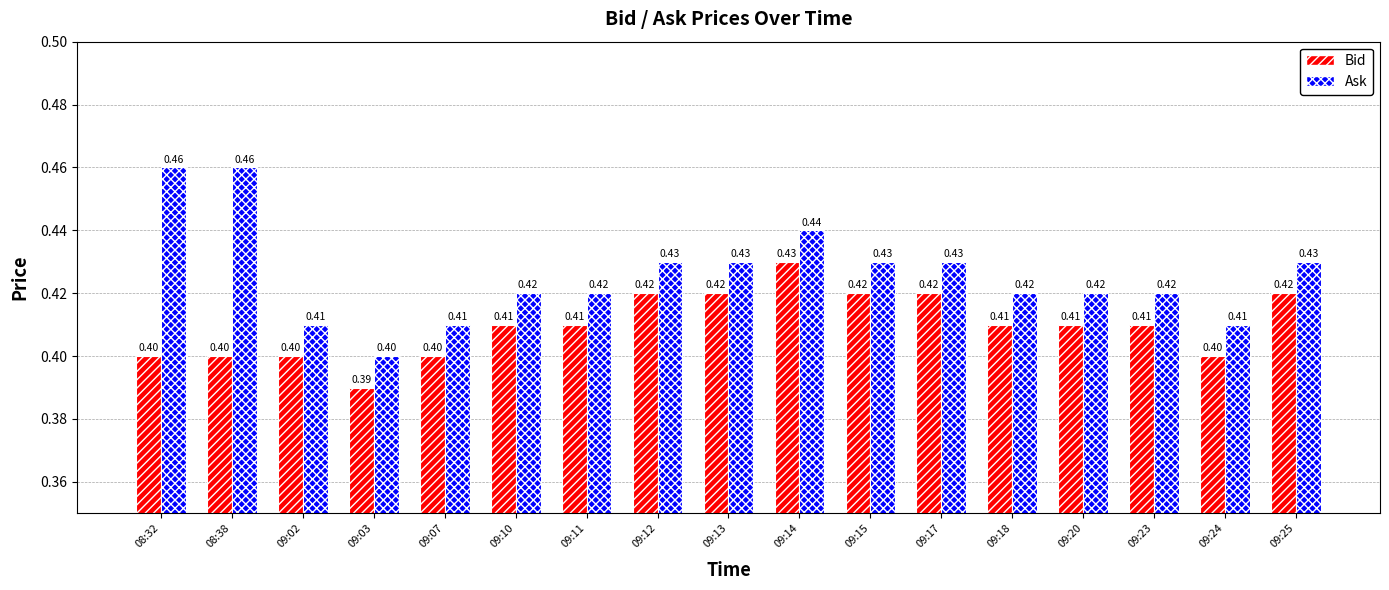

How many series are shown in this chart?

2